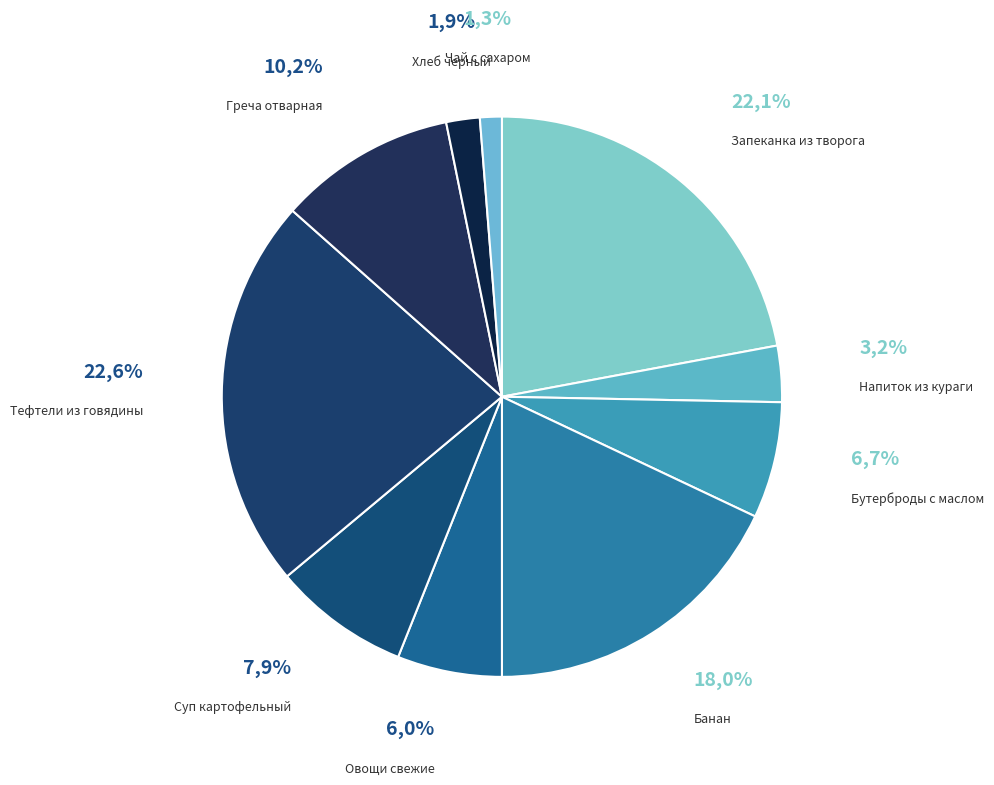

To the nearest percent, what is the difference between the Запеканка из творога and Овощи свежие slice percentages?

16%